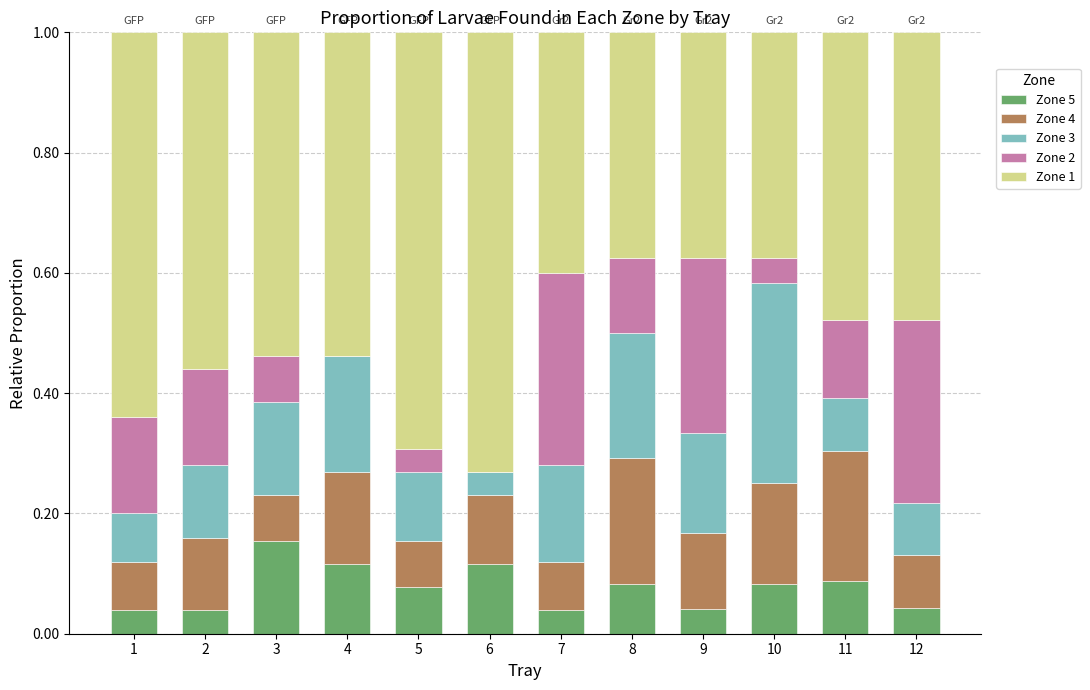

What is the total value across all series at 1?

1.0